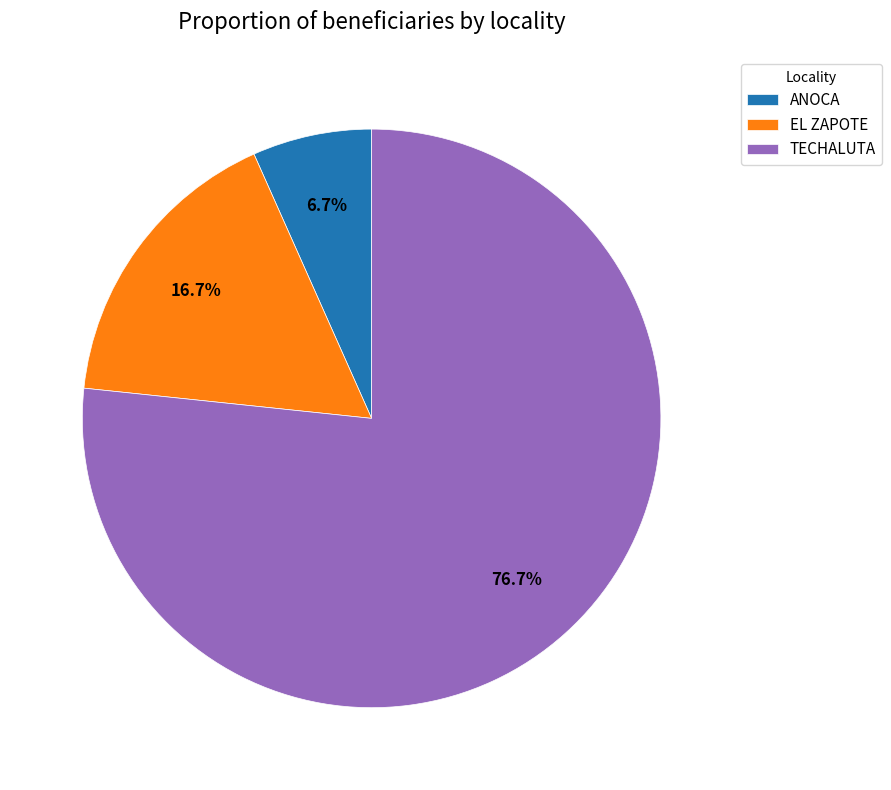

To the nearest percent, what percentage of the pie is EL ZAPOTE?

17%